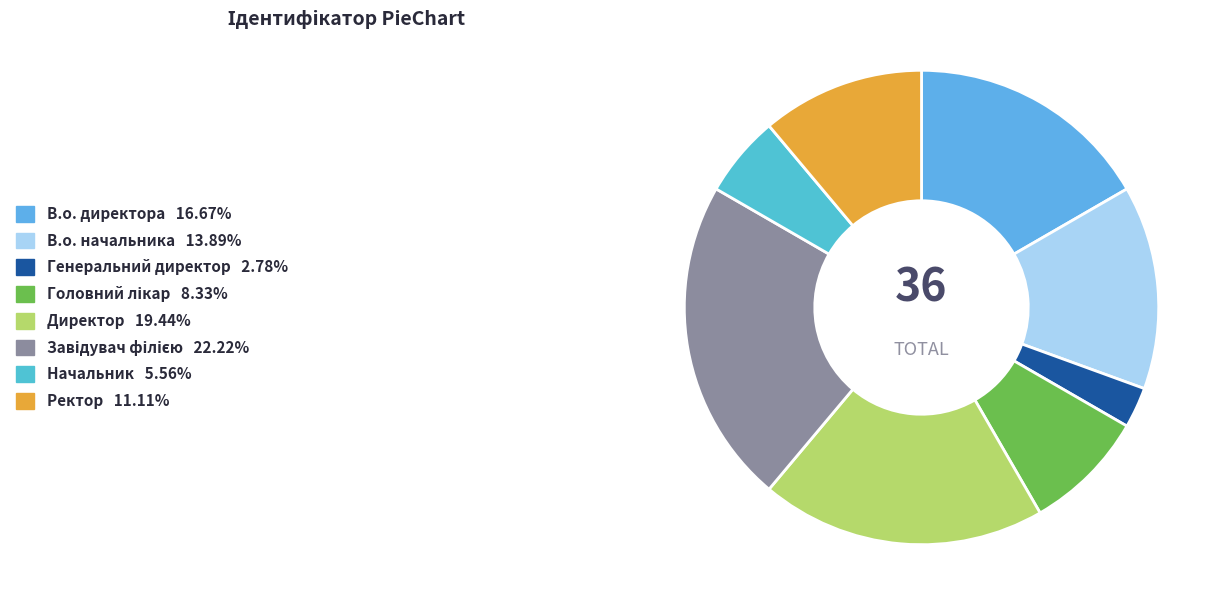

Approximately how many times larger is the value at Начальник compared to Головний лікар?

0.7